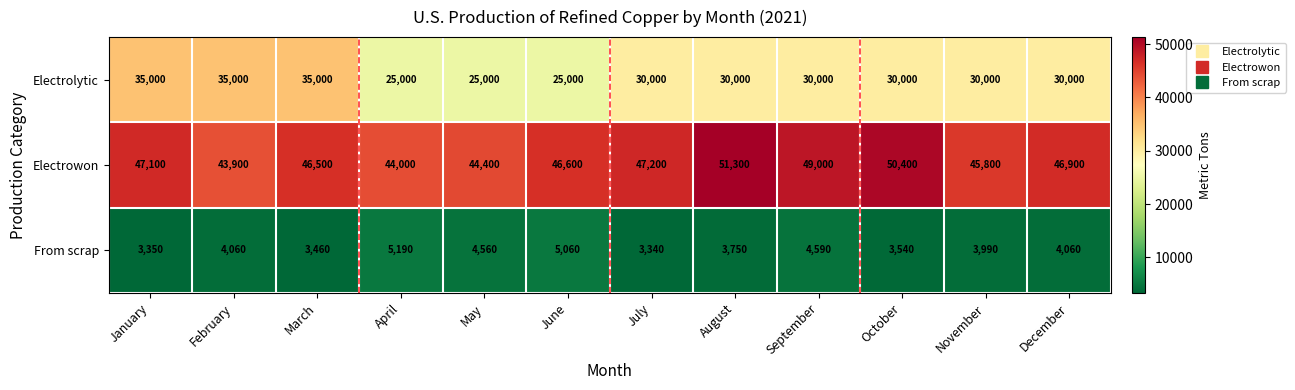

List the series in order of their overall mean, highest first.

Electrowon, Electrolytic, From scrap